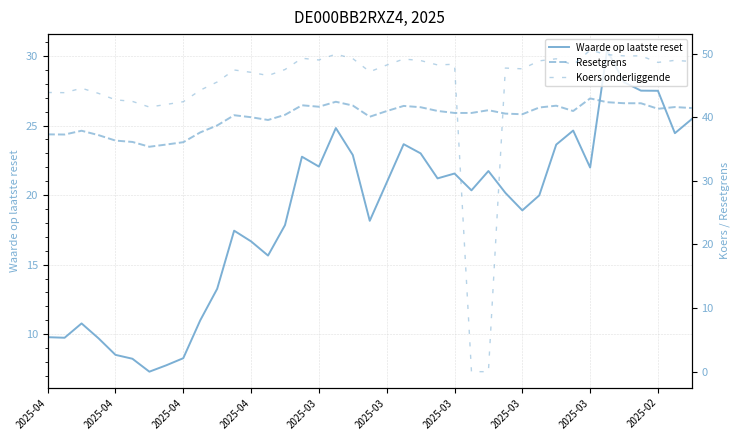

Is the value of Waarde op laatste reset at 34 greater than the value of Koers onderliggende at 2025-02?

No